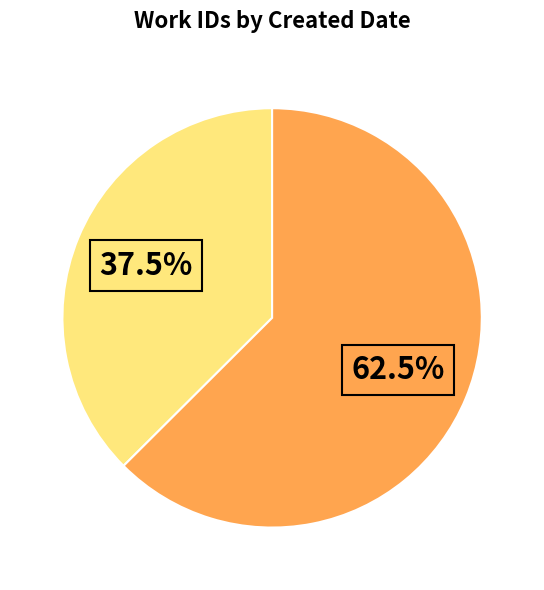

To the nearest percent, what is the difference between the largest and smallest slice percentages?

25%